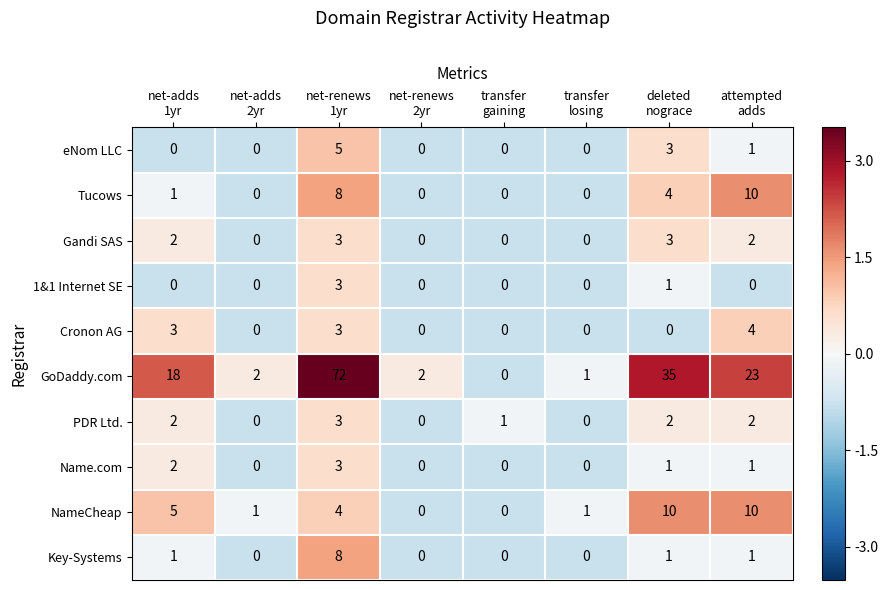

At which category is the sum across all series the highest?

net-renews
1yr